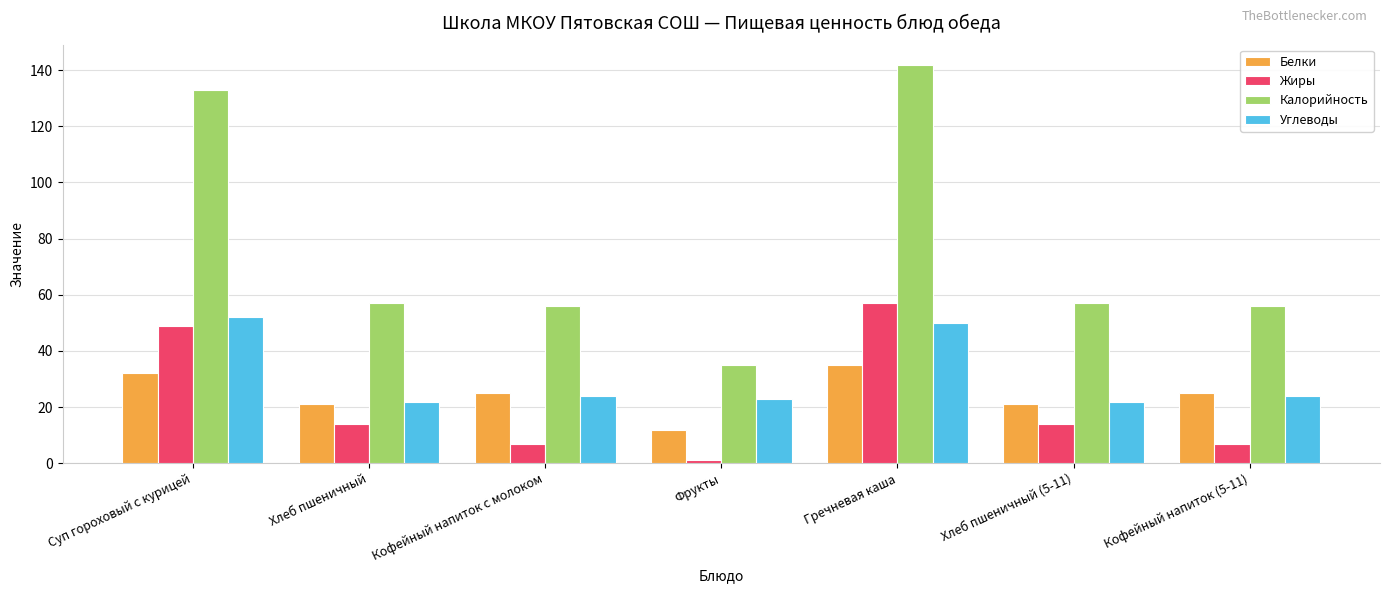

Reading left to right, transcribe all the data shown in this chart.

Белки: Суп гороховый с курицей=32	Хлеб пшеничный=21	Кофейный напиток с молоком=25	Фрукты=12	Гречневая каша=35	Хлеб пшеничный (5-11)=21	Кофейный напиток (5-11)=25
Жиры: Суп гороховый с курицей=49	Хлеб пшеничный=14	Кофейный напиток с молоком=7	Фрукты=1	Гречневая каша=57	Хлеб пшеничный (5-11)=14	Кофейный напиток (5-11)=7
Калорийность: Суп гороховый с курицей=133	Хлеб пшеничный=57	Кофейный напиток с молоком=56	Фрукты=35	Гречневая каша=142	Хлеб пшеничный (5-11)=57	Кофейный напиток (5-11)=56
Углеводы: Суп гороховый с курицей=52	Хлеб пшеничный=22	Кофейный напиток с молоком=24	Фрукты=23	Гречневая каша=50	Хлеб пшеничный (5-11)=22	Кофейный напиток (5-11)=24